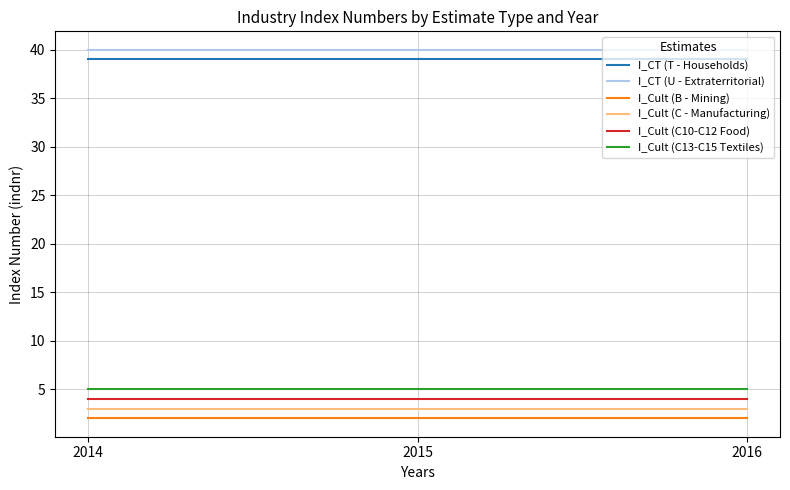

How many lines are shown in the chart?

6